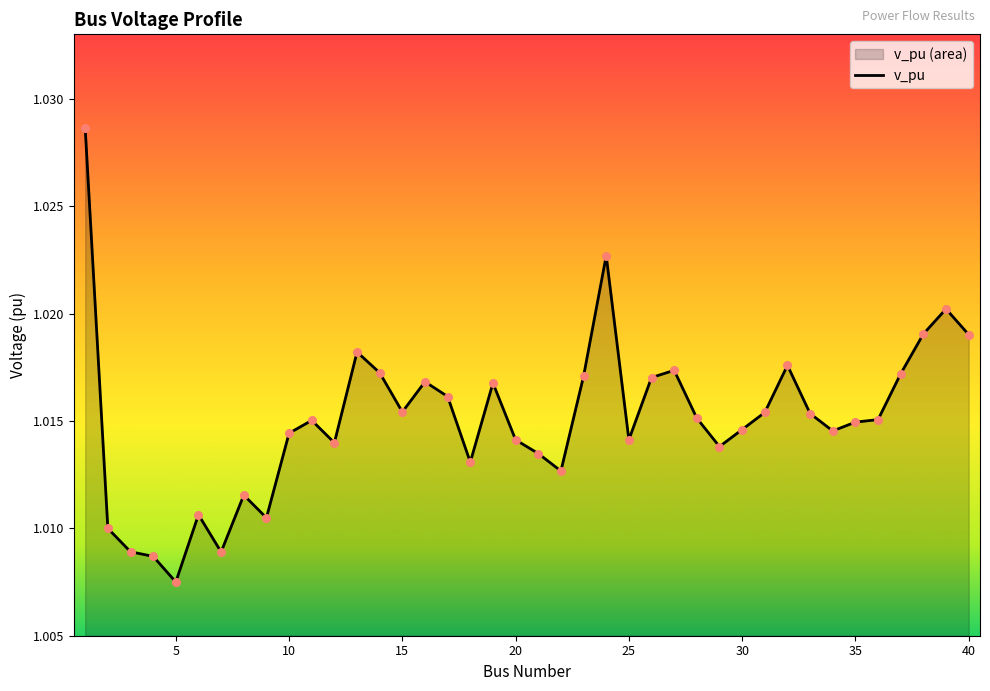

Which category has the lowest value across all series?

5